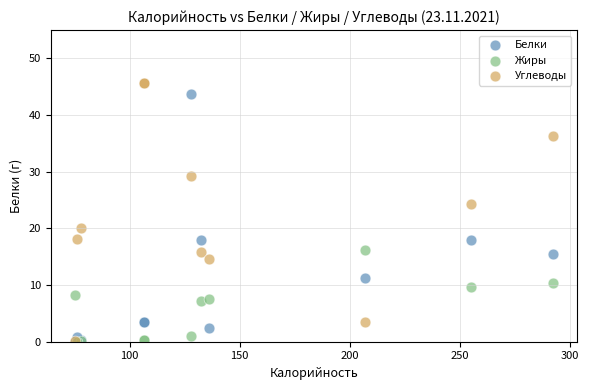

In the Белки series, what Y value is closest to 21?

18.0